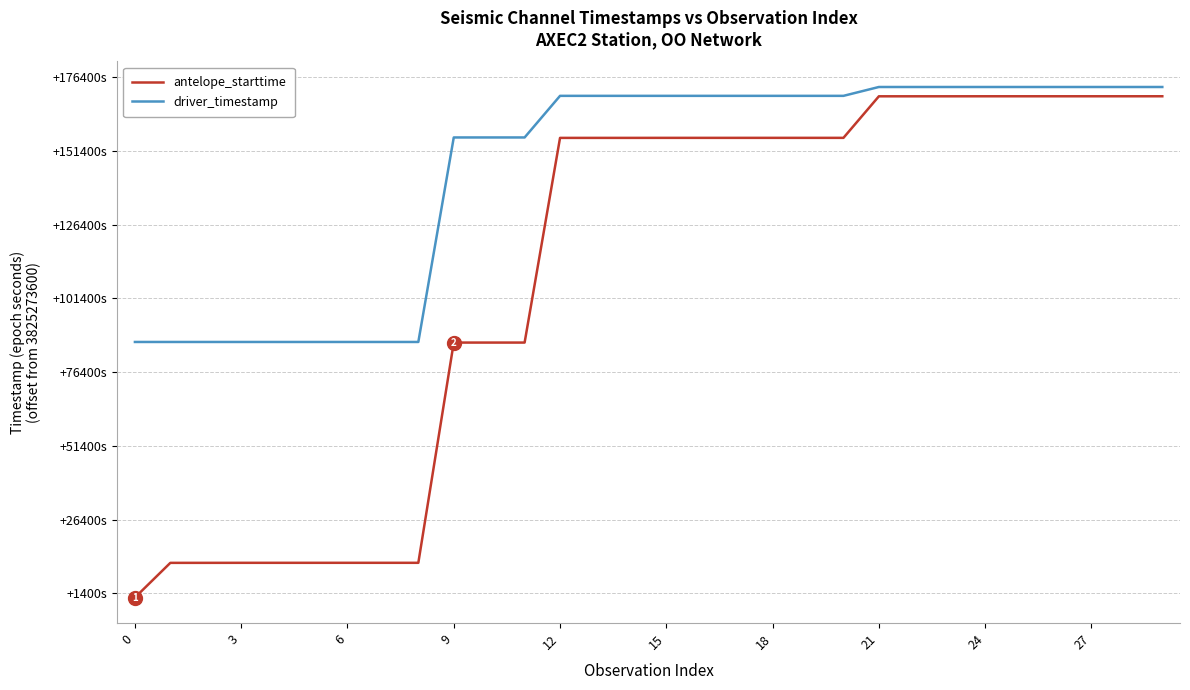

At which category is the sum across all series the highest?

29